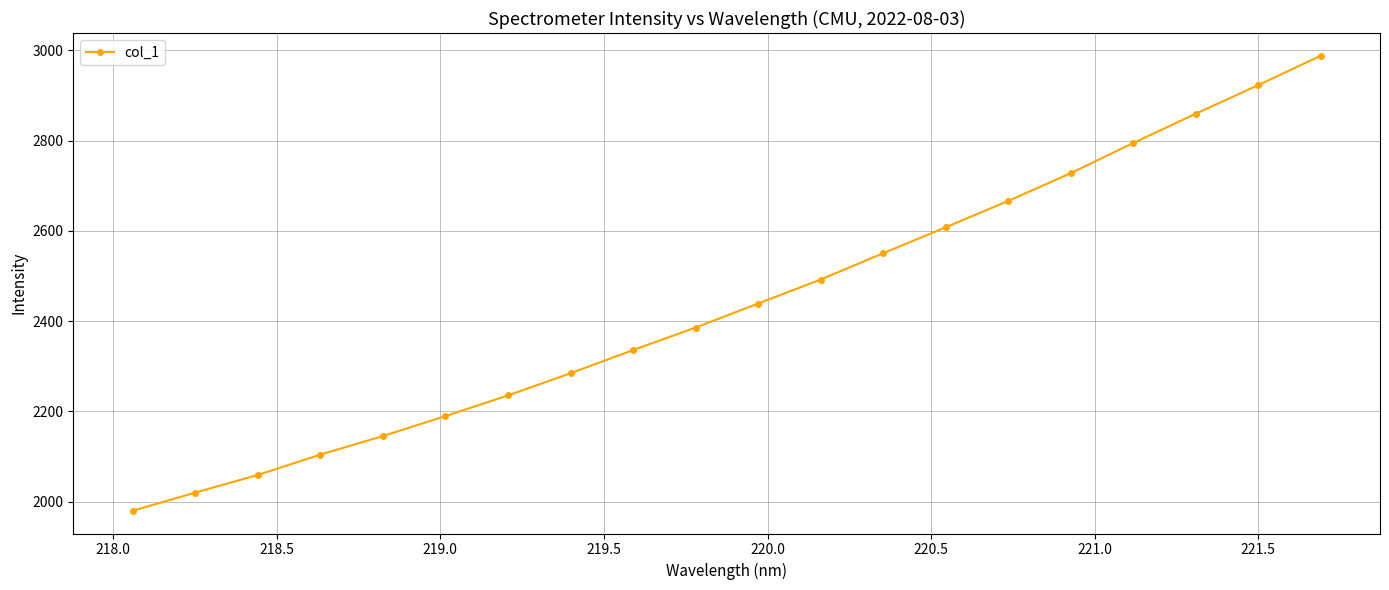

True or false: the data has more than 1 interior local peaks.

False